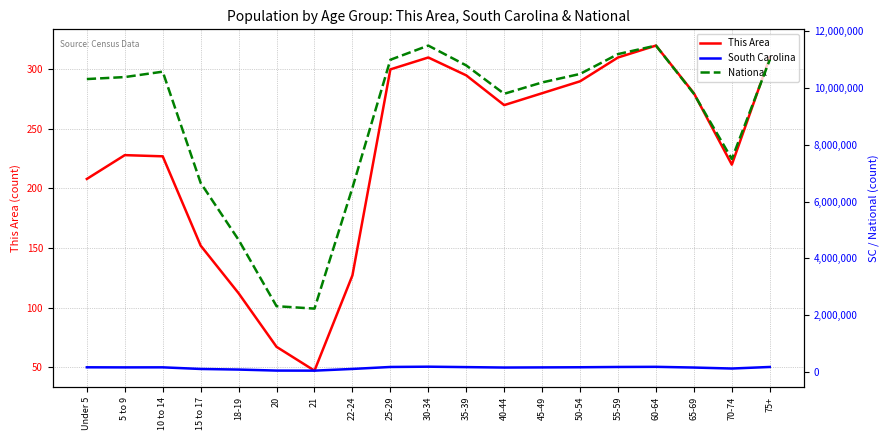

What are all the series names shown in the legend?

This Area, South Carolina, National